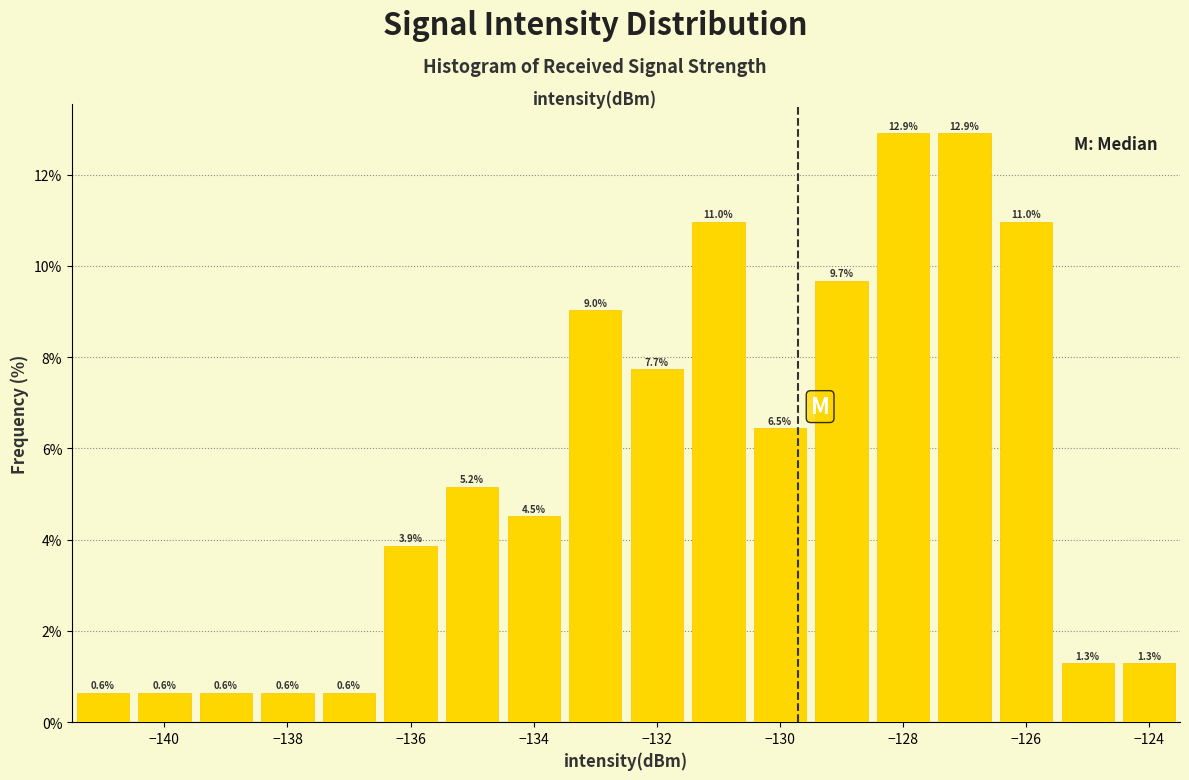

Reading left to right, transcribe this chart: for each bar, give the range it covers on the x-axis and its height. The bar edges are not printed on the chart, so give them approximately, as read against the axis.

-141.5 to -140.5: 0.6
-140.5 to -139.5: 0.6
-139.5 to -138.5: 0.6
-138.5 to -137.5: 0.6
-137.5 to -136.5: 0.6
-136.5 to -135.5: 3.9
-135.5 to -134.5: 5.2
-134.5 to -133.5: 4.5
-133.5 to -132.5: 9.0
-132.5 to -131.5: 7.7
-131.5 to -130.5: 11.0
-130.5 to -129.5: 6.5
-129.5 to -128.5: 9.7
-128.5 to -127.5: 12.9
-127.5 to -126.5: 12.9
-126.5 to -125.5: 11.0
-125.5 to -124.5: 1.3
-124.5 to -123.5: 1.3